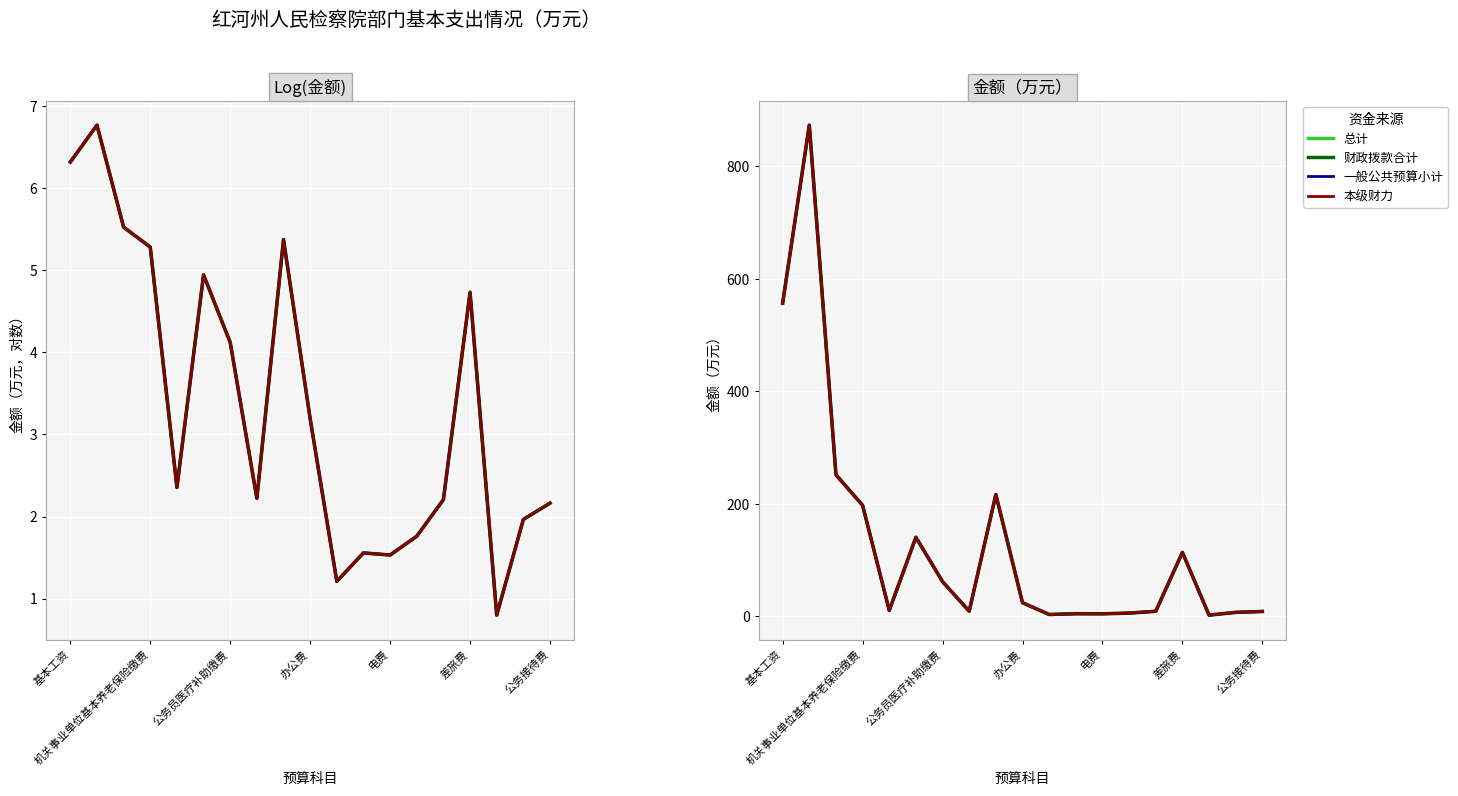

In 本级财力, how many points are higher than both neighbors (excluding endpoints)?

5